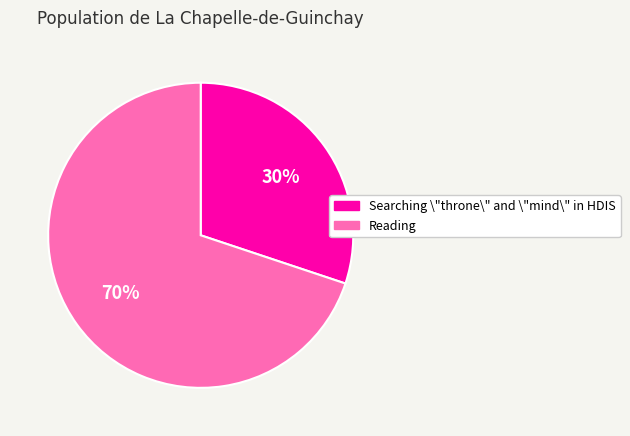

Rank the categories by value from highest to lowest.

Reading, Searching \"throne\" and \"mind\" in HDIS